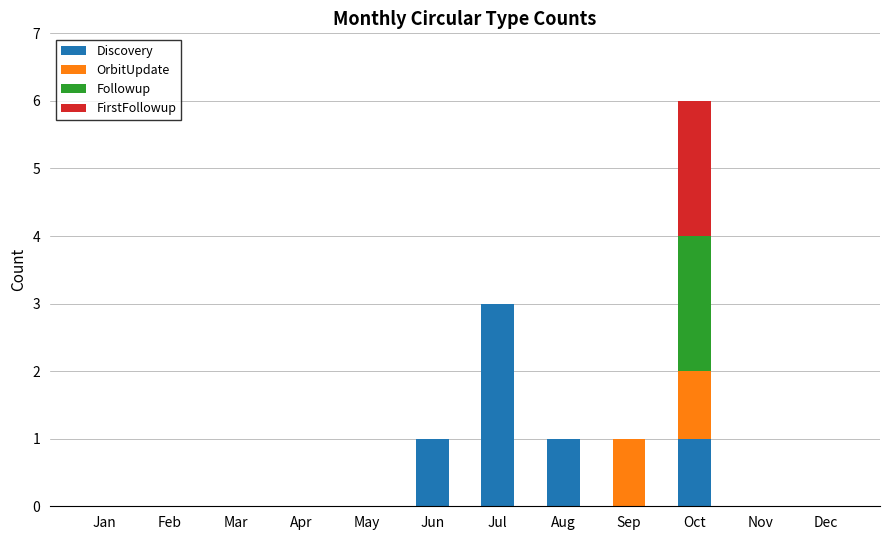

What is the sum of the Discovery values at Jul and Aug?

4